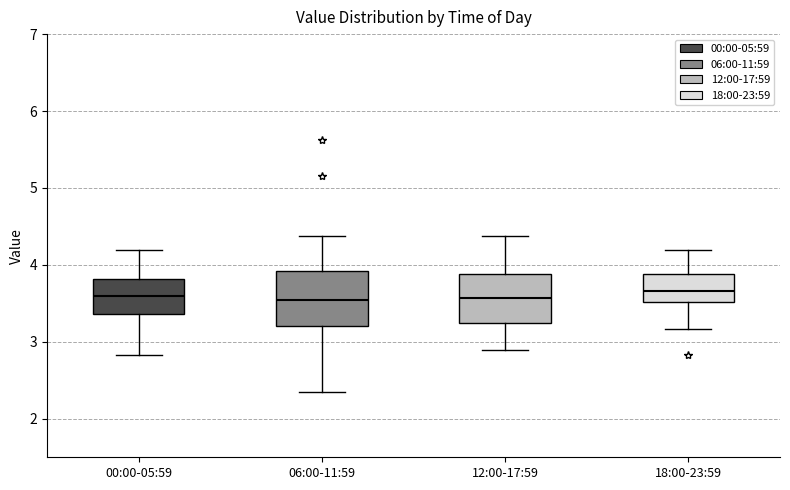

Reading left to right, transcribe this box plot: for each box, give where its median line is, the range the box spans, and where its two whiskers end, as read against the y-axis. The values are not printed on the chart, so give them approximately, as read against the axis.

00:00-05:59: median 3.6, box 3.4 to 3.8, whiskers 2.8 to 4.2
06:00-11:59: median 3.5, box 3.2 to 3.9, whiskers 2.4 to 4.4
12:00-17:59: median 3.6, box 3.2 to 3.9, whiskers 2.9 to 4.4
18:00-23:59: median 3.7, box 3.5 to 3.9, whiskers 3.2 to 4.2